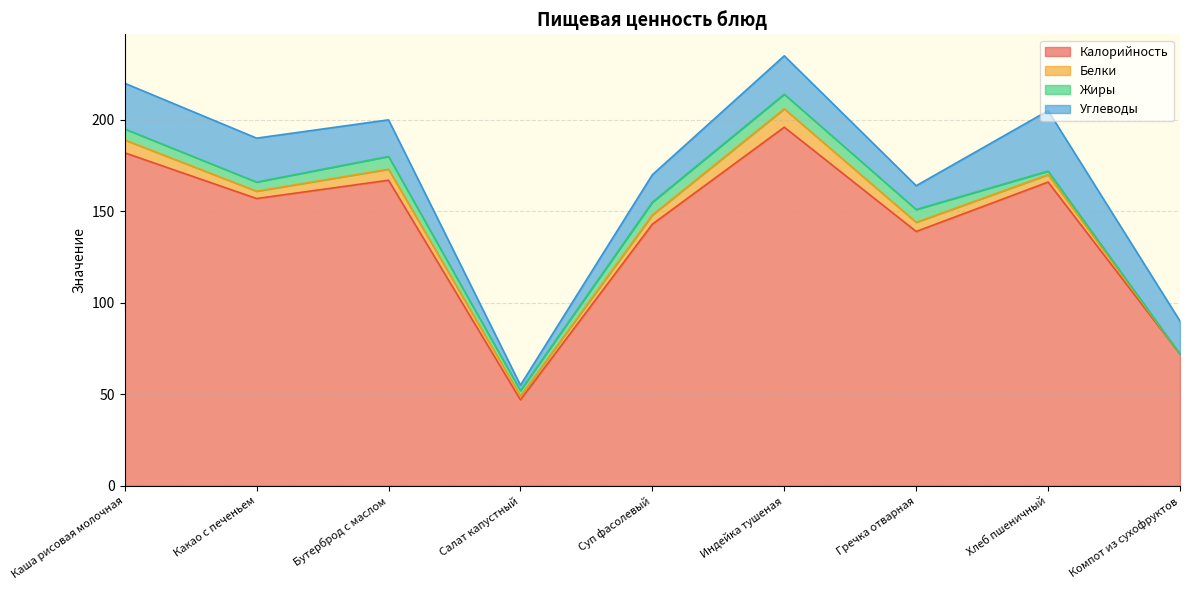

At which category is the sum across all series the highest?

Индейка тушеная